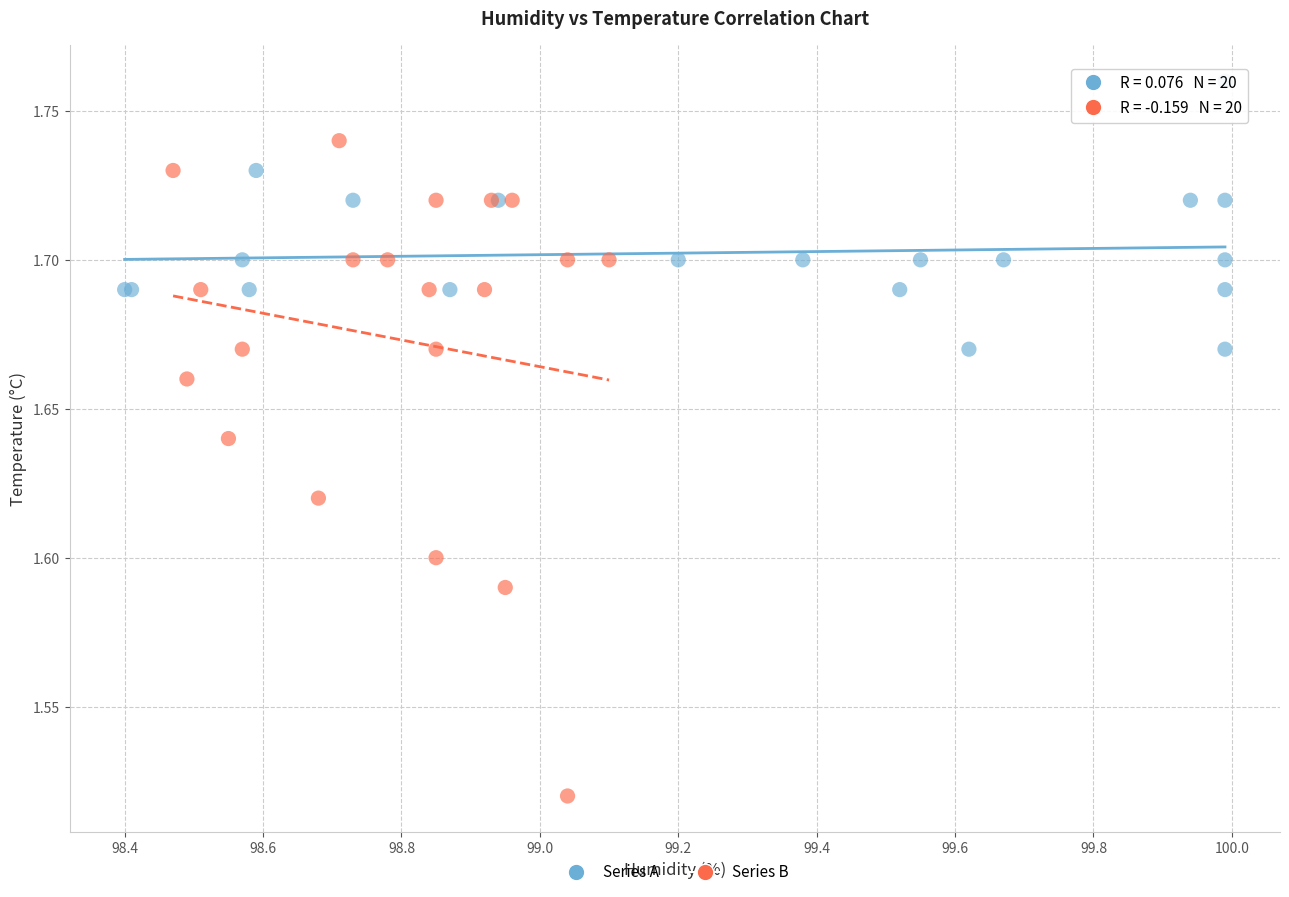

Which series contains the lowest Y value?

Series B